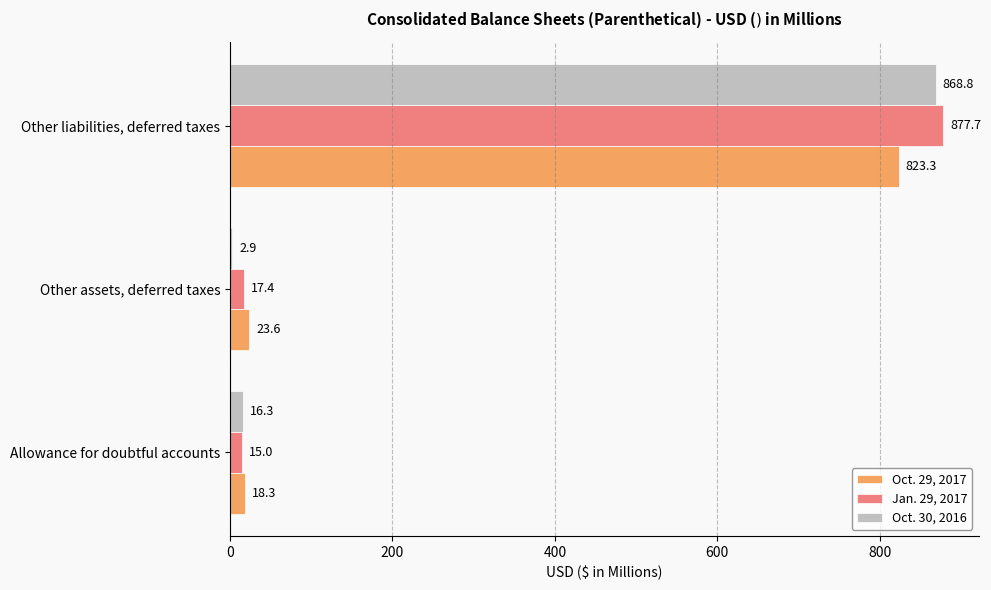

Rank the series at Allowance for doubtful accounts from lowest to highest value.

Jan. 29, 2017, Oct. 30, 2016, Oct. 29, 2017